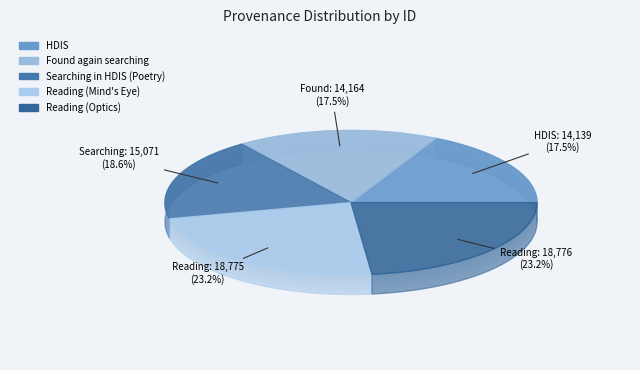

Which slice is the largest?

Reading (Optics)